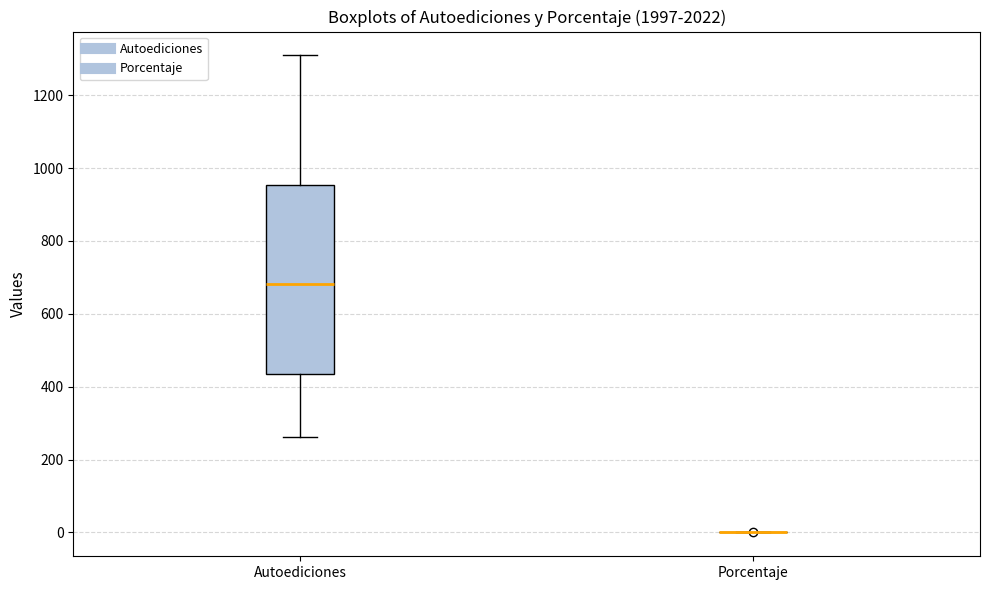

Comparing the boxes themselves (not the whiskers), which one is the tallest?

Autoediciones